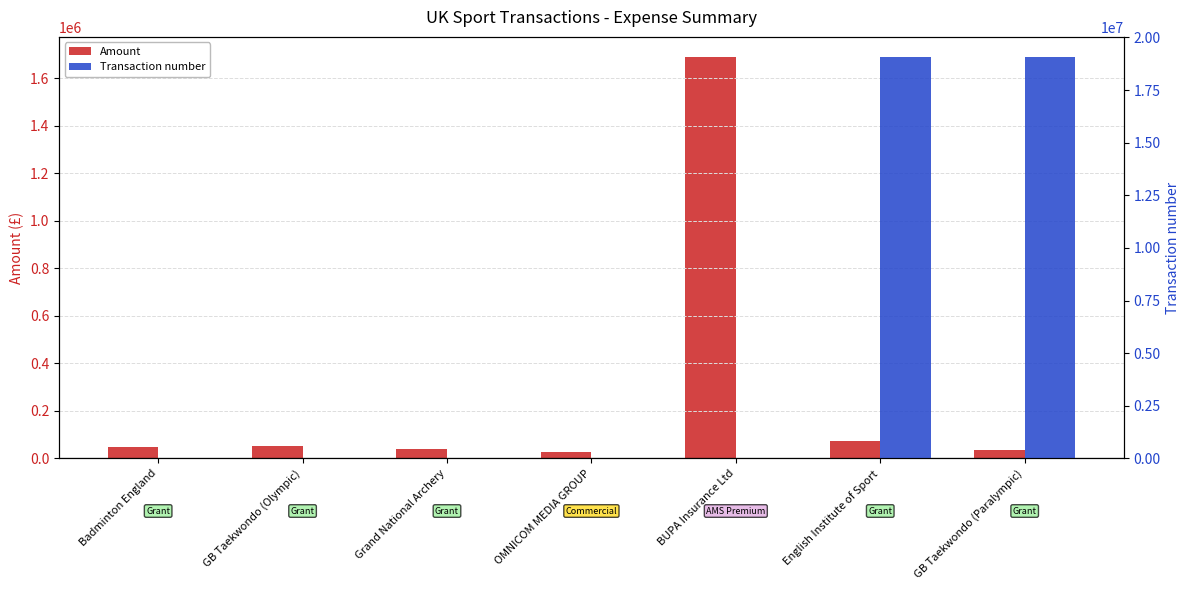

Reading right to left, extract all data points from this chart.

Amount: GB Taekwondo (Paralympic)=36767.0	English Institute of Sport=71810.0	BUPA Insurance Ltd=1690580.8	OMNICOM MEDIA GROUP=28212.5	Grand National Archery=39315.0	GB Taekwondo (Olympic)=53255.0	Badminton England=47246.0
Transaction number: GB Taekwondo (Paralympic)=19072149.0	English Institute of Sport=19072148.0	BUPA Insurance Ltd=26763.0	OMNICOM MEDIA GROUP=26741.0	Grand National Archery=9516.0	GB Taekwondo (Olympic)=9515.0	Badminton England=9514.0